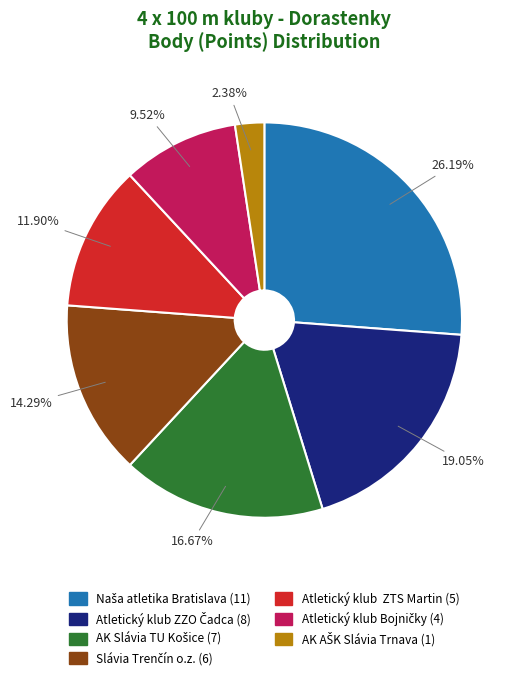

How many slices are in this pie chart?

7